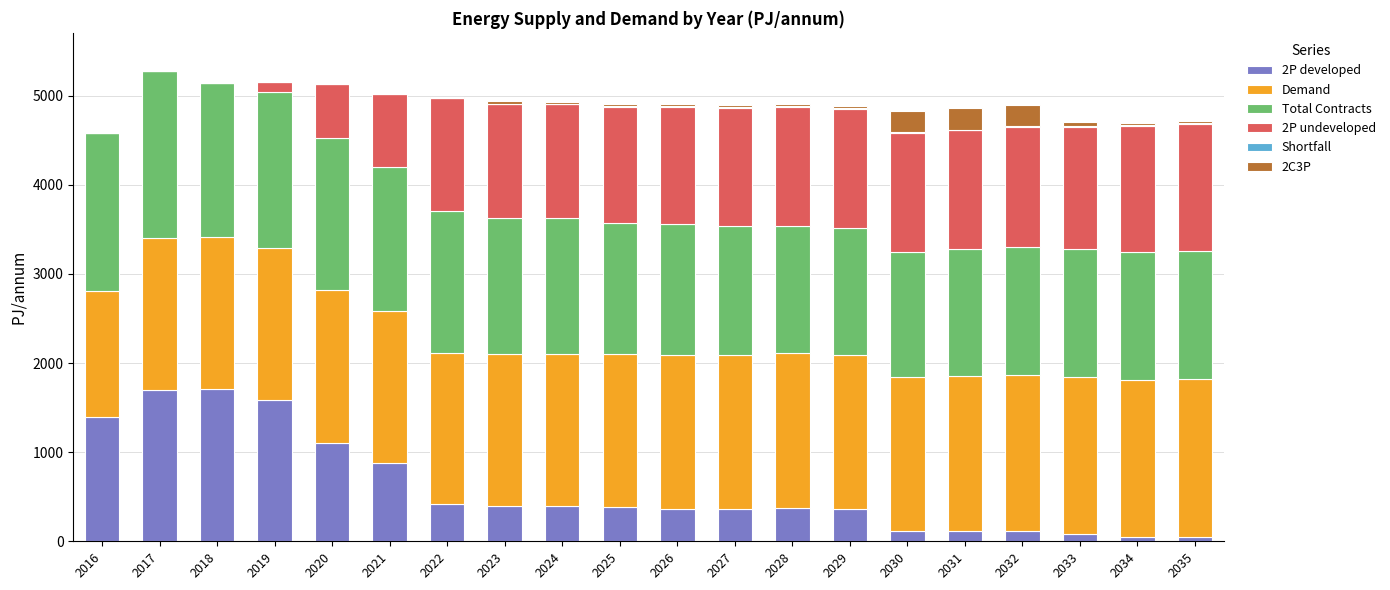

What is the maximum value for 2P developed?

1708.1